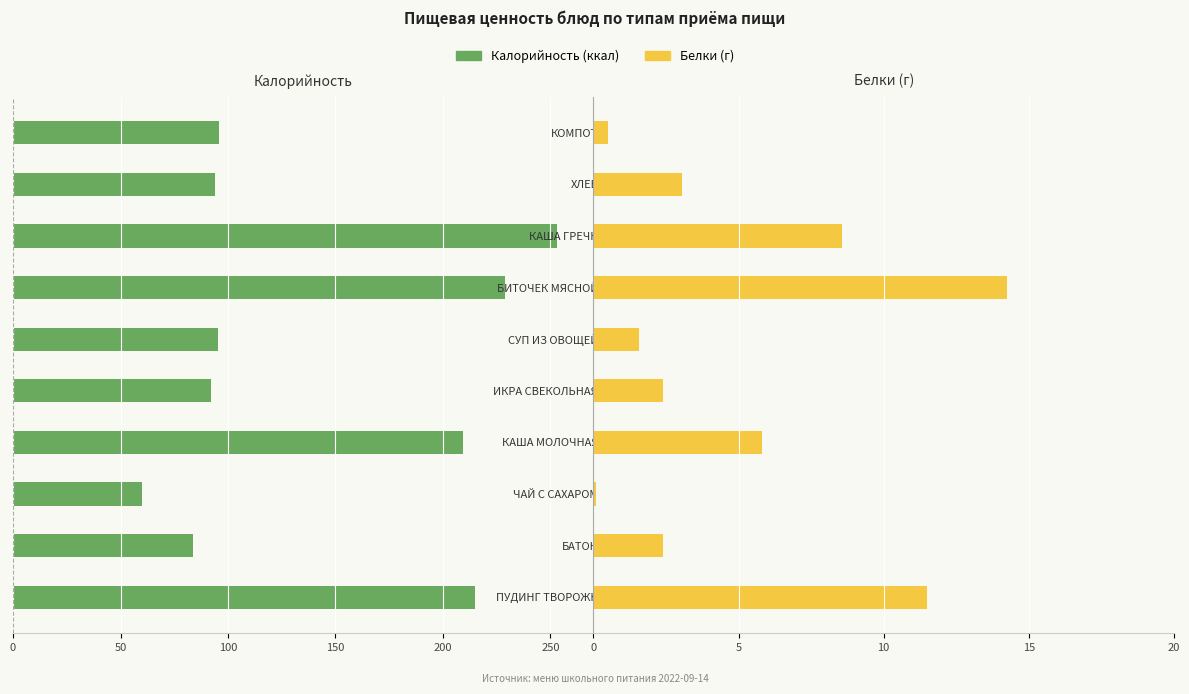

What is the average value of the Белки series?

5.0